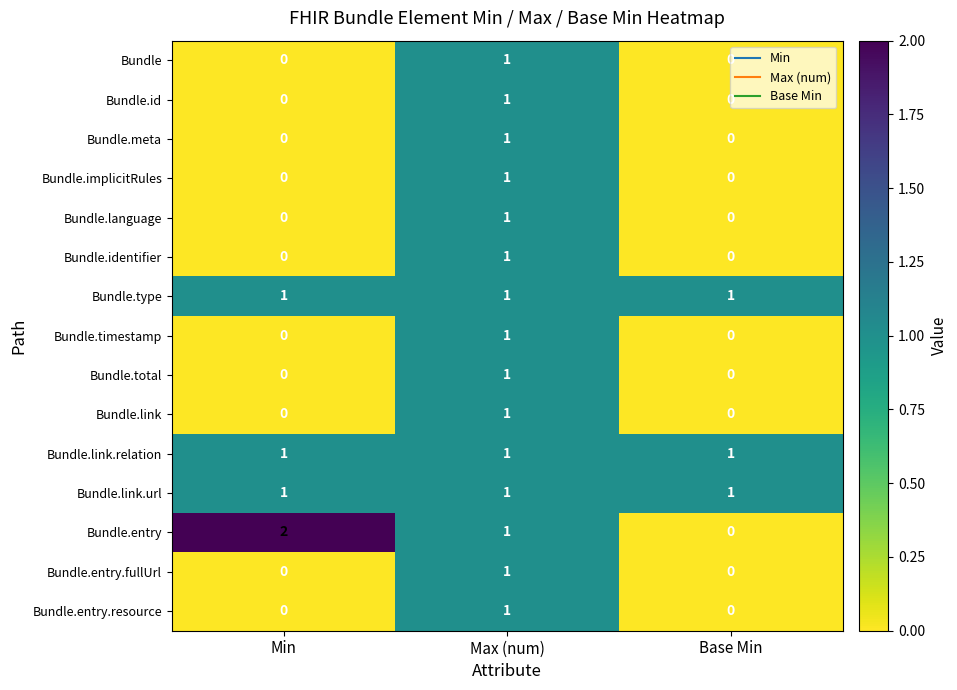

At which label is Bundle.entry closest to 1?

Max (num)